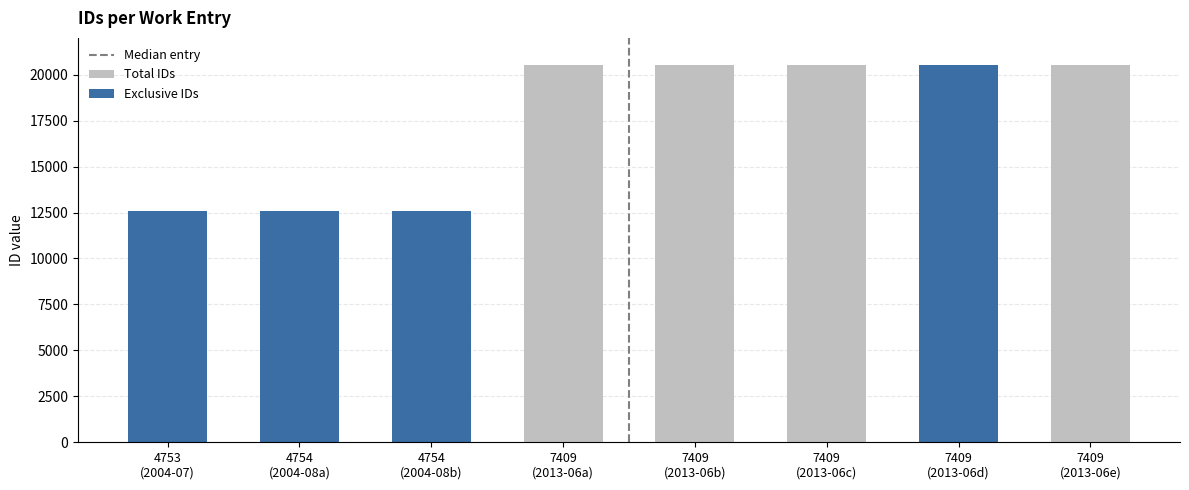

List the labels in order of Total IDs value, smallest first.

4753 (2004-07), 4754 (2004-08a), 4754 (2004-08b), 7409 (2013-06a), 7409 (2013-06b), 7409 (2013-06c), 7409 (2013-06d), 7409 (2013-06e)